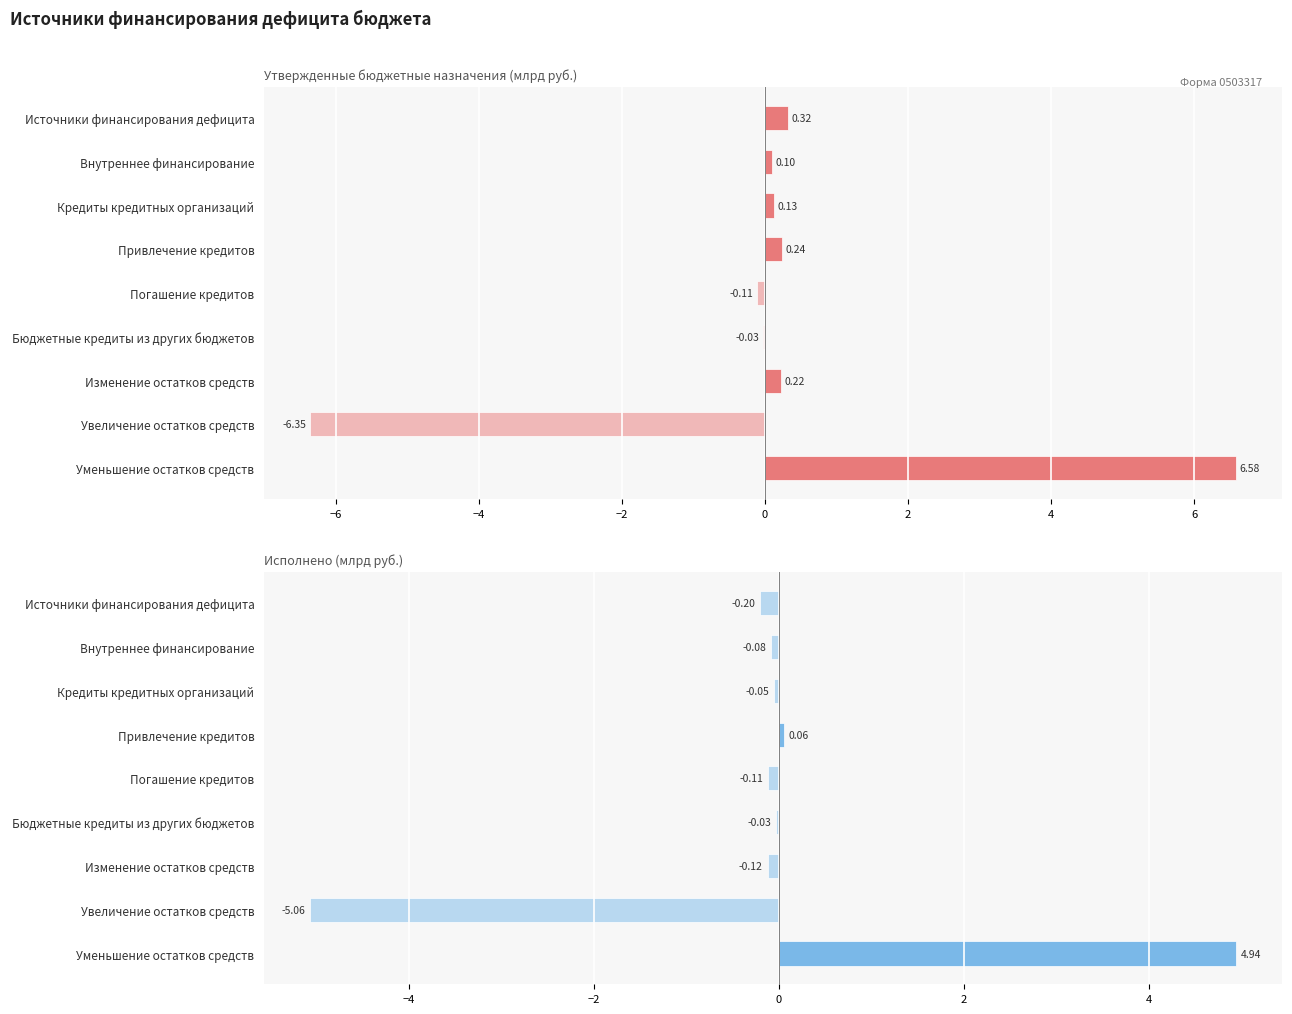

Which series has the widest spread of values?

Утвержденные назначения (консол. бюджет)